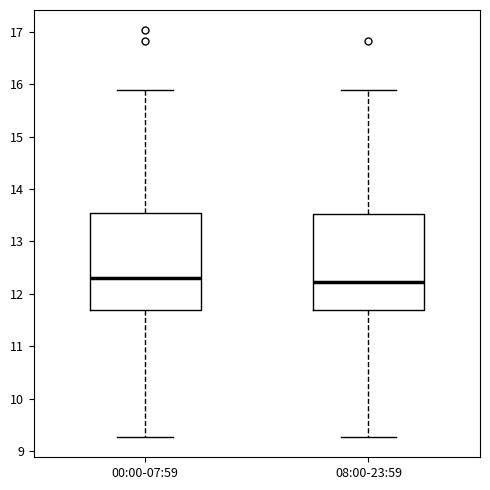

Where does the median line of the box for 00:00-07:59 sit on the y-axis? The values are not printed on the chart, so give them approximately, as read against the axis.

12.3